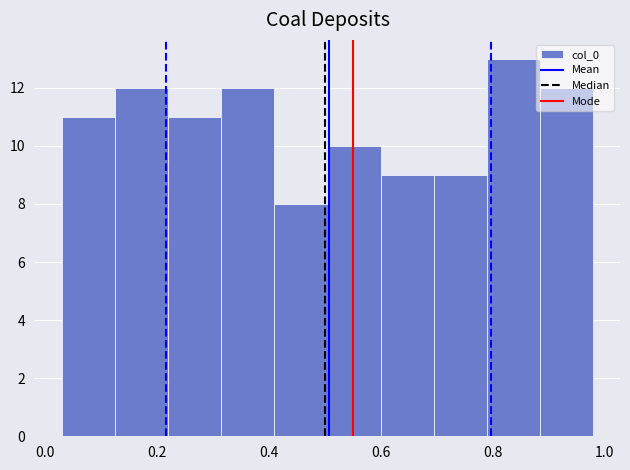

Which range on the x-axis has the tallest bar?

0.790 to 0.885